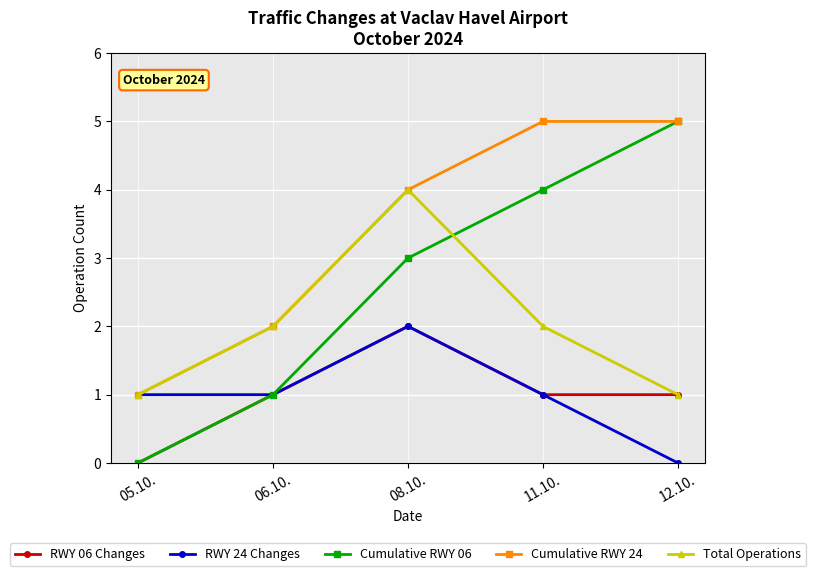

Which series has the largest total across all categories?

Cumulative RWY 24